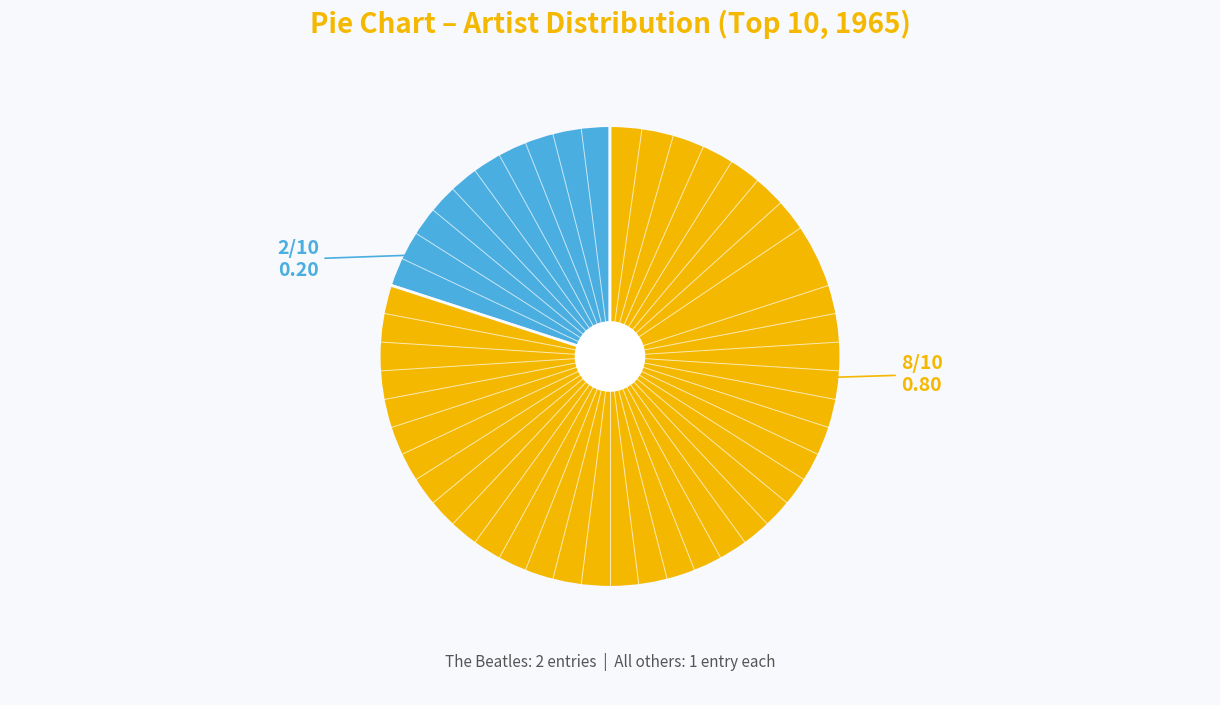

Does any single category account for the majority?

Yes